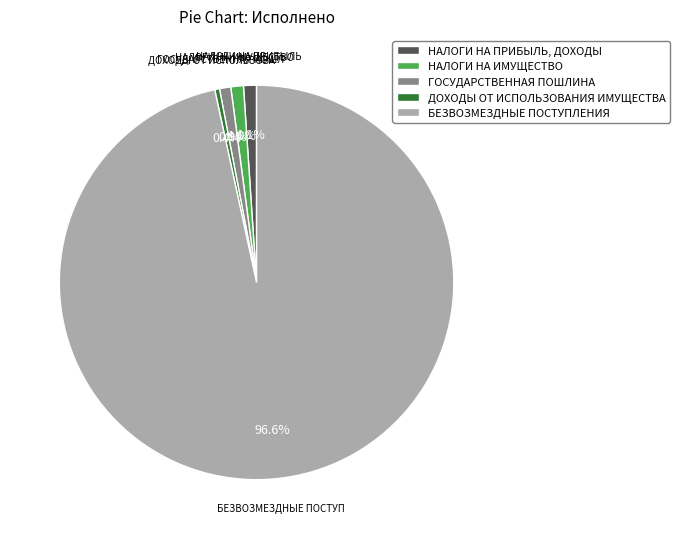

How many slices are in this pie chart?

5